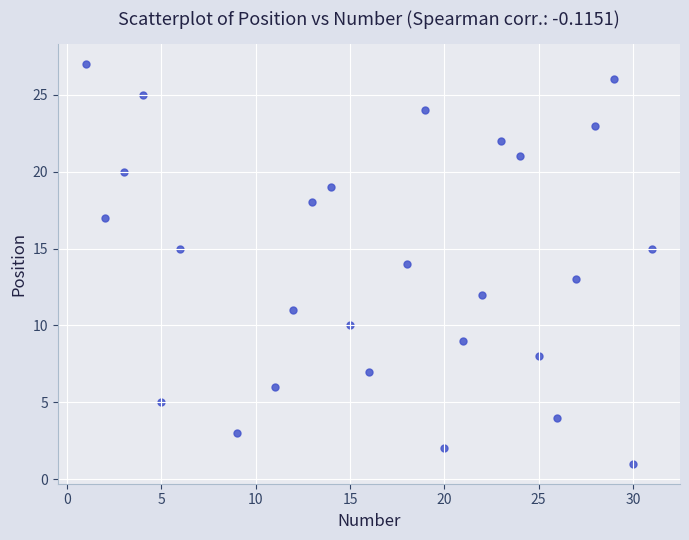

What is the range of X values (max minus min)?

30